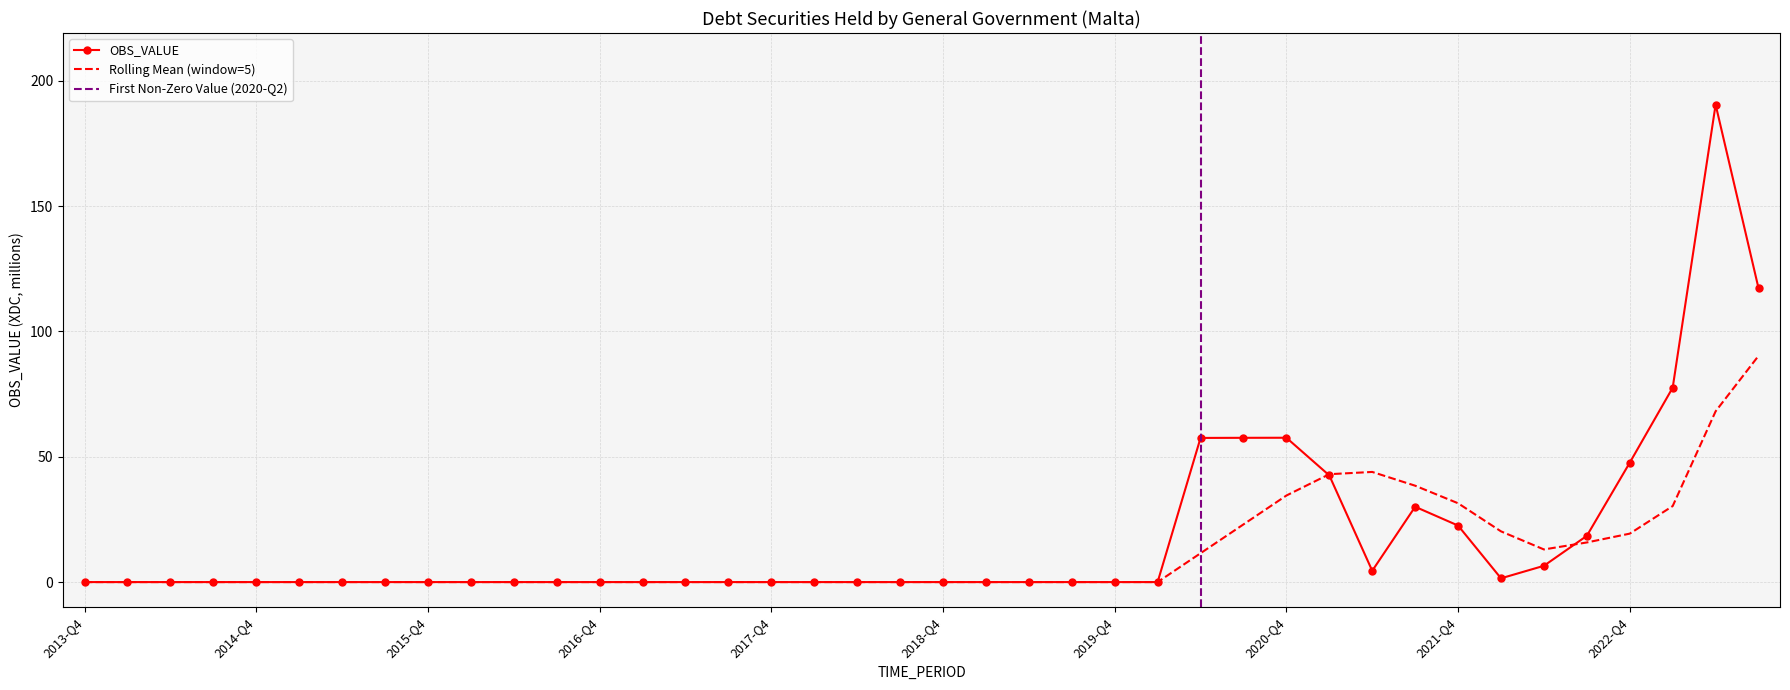

How many points are higher than both their immediate neighbors (excluding endpoints)?

3